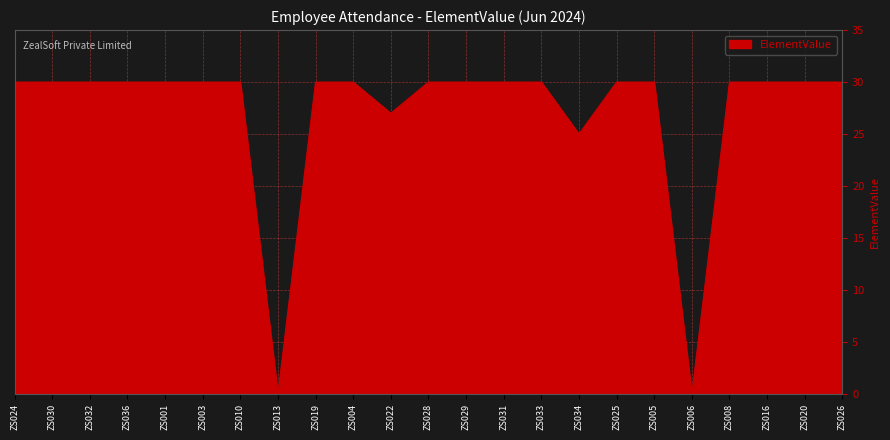

True or false: the data shows 30 at ZS036.

True